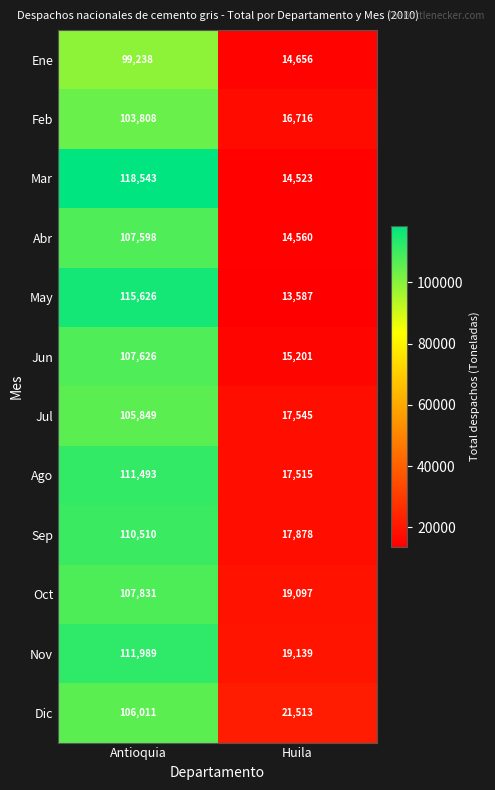

True or false: Jul has a value of 179736 at Antioquia.

False